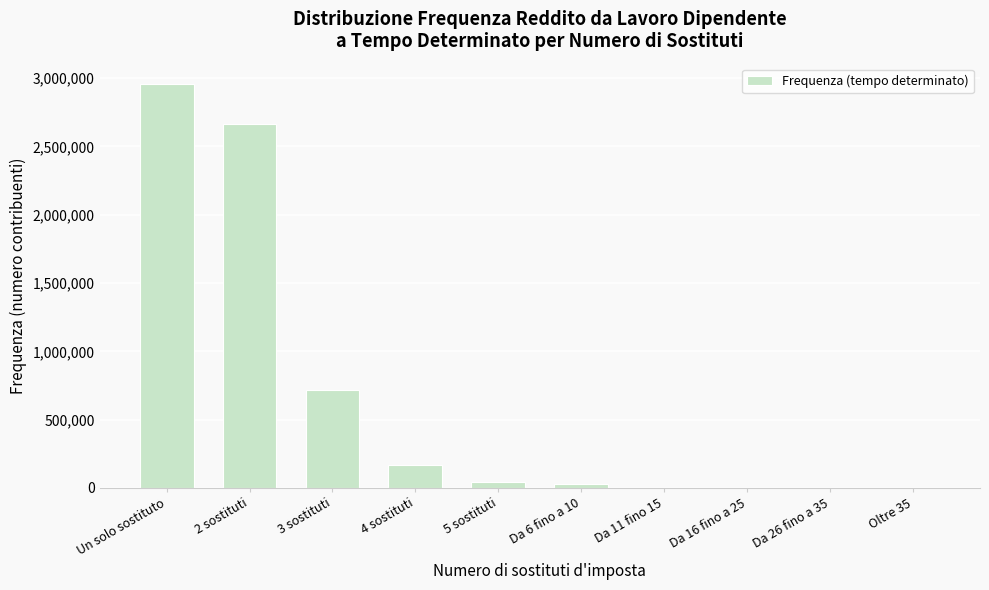

What is the maximum value shown in the chart?

2958643